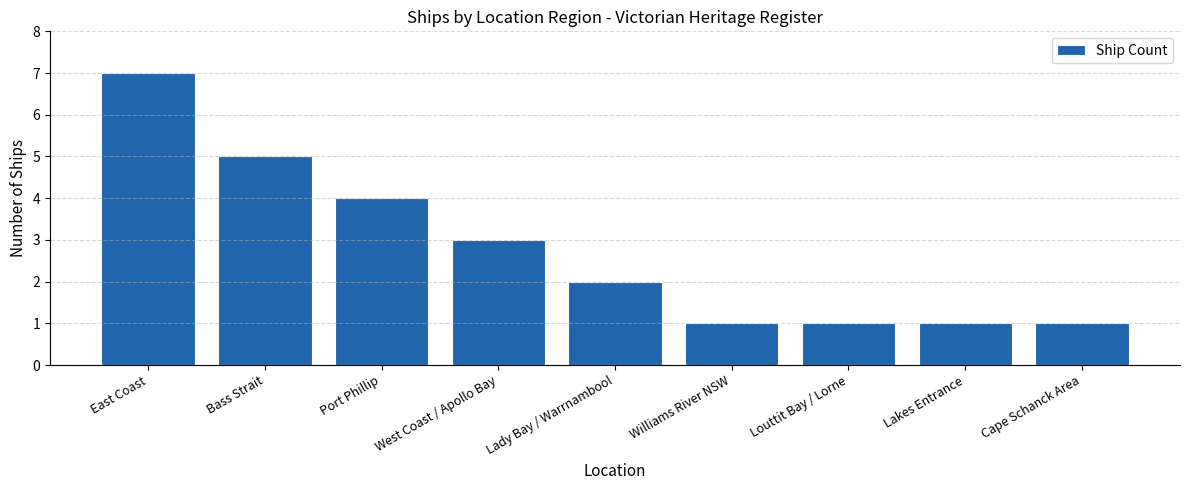

What is the label of the 7th bar from the left?

Louttit Bay / Lorne